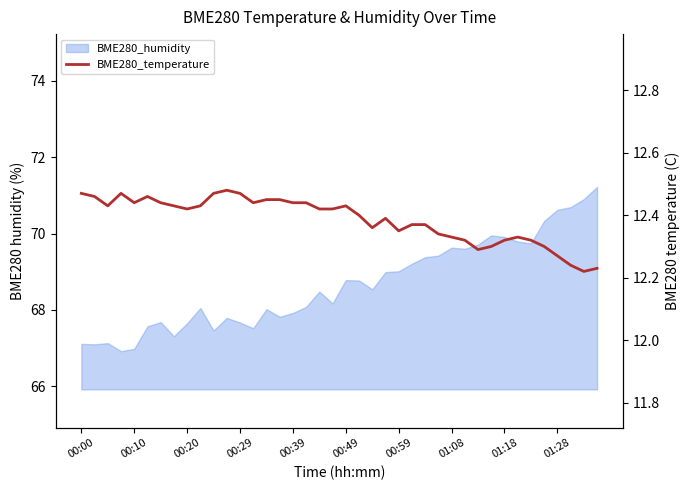

Does the chart have visible grid lines?

No